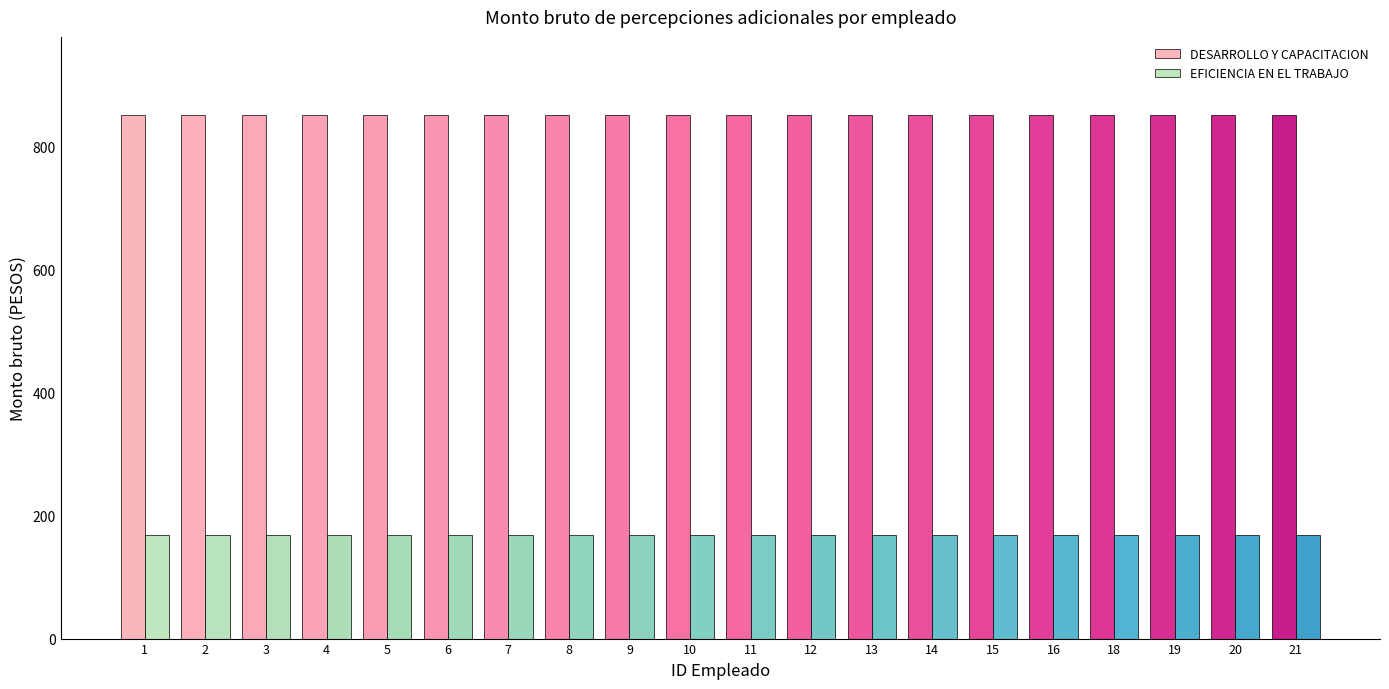

What are all the series names shown in the legend?

DESARROLLO Y CAPACITACION, EFICIENCIA EN EL TRABAJO